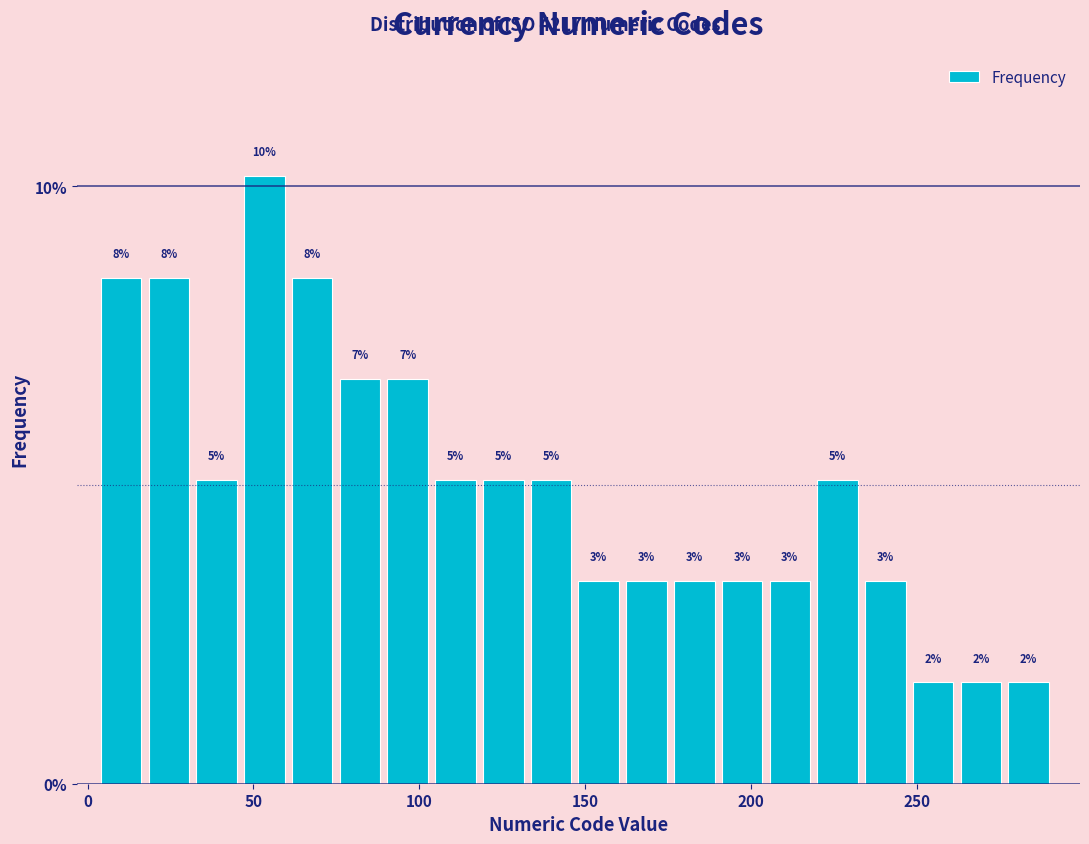

Around what value on the x-axis is the tallest bar? Give the approximate position of its centre, as read against the axis.

55